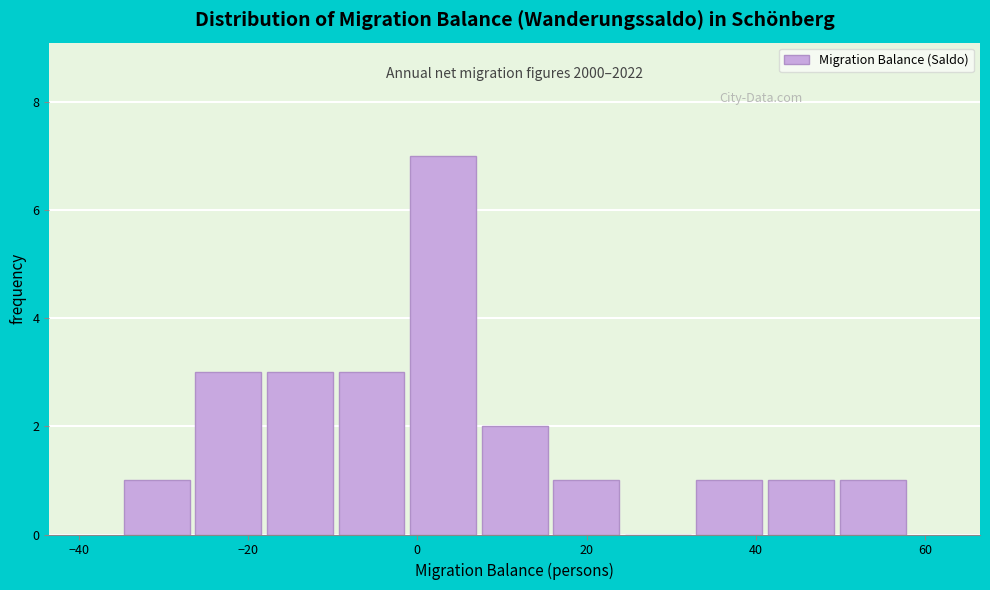

Which range on the x-axis has the tallest bar?

-2 to 8